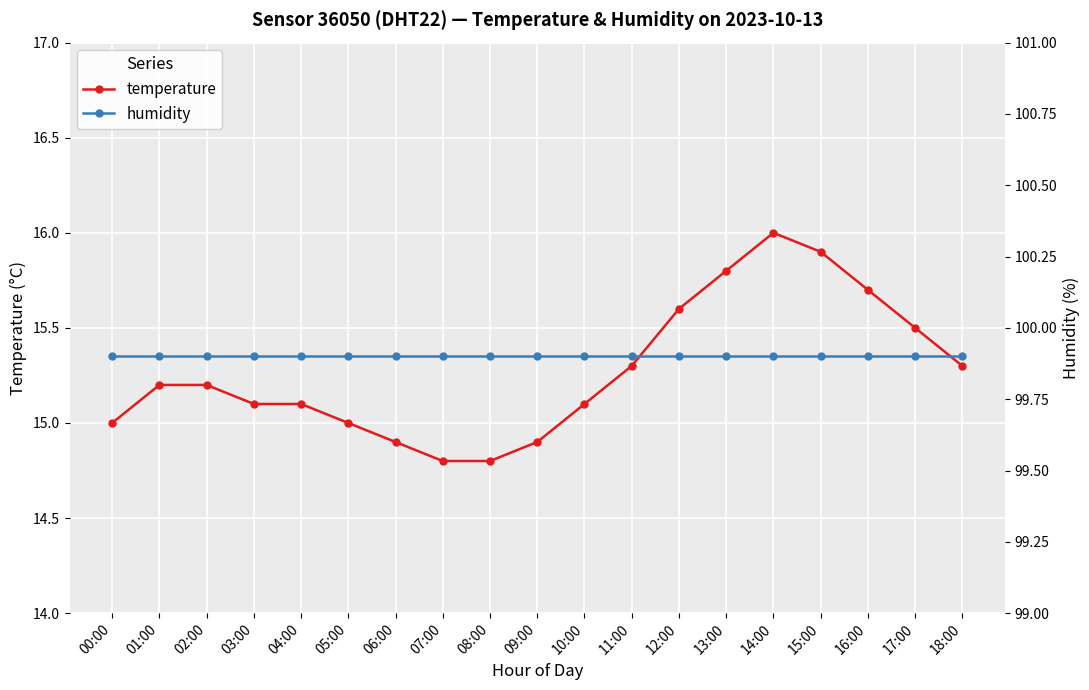

What value does the humidity series have at 07:00?

99.9